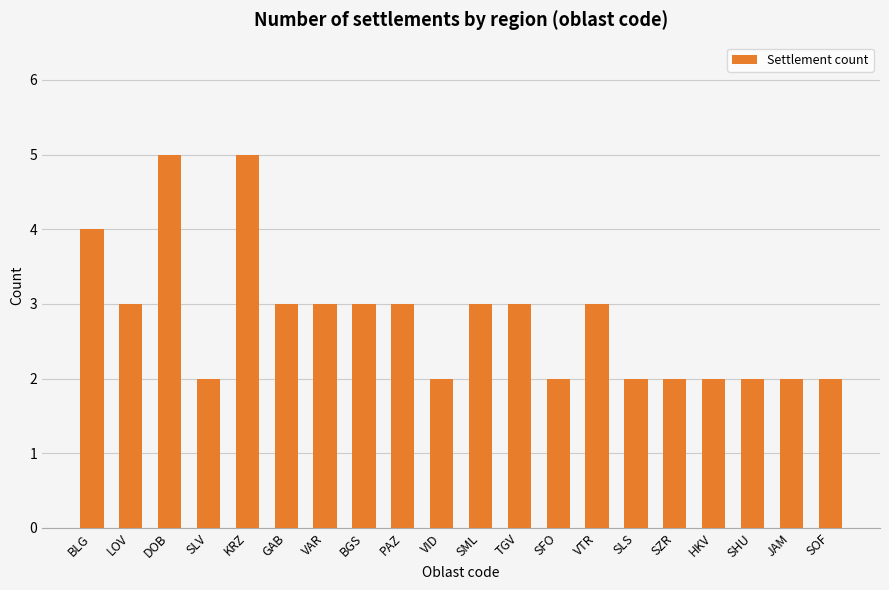

What is the maximum value shown in the chart?

5